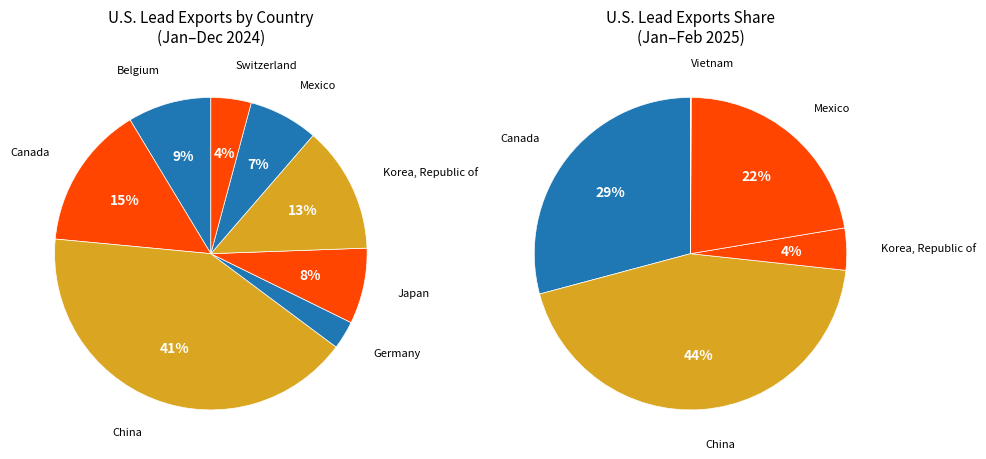

Which category has the smallest portion of the pie?

Germany